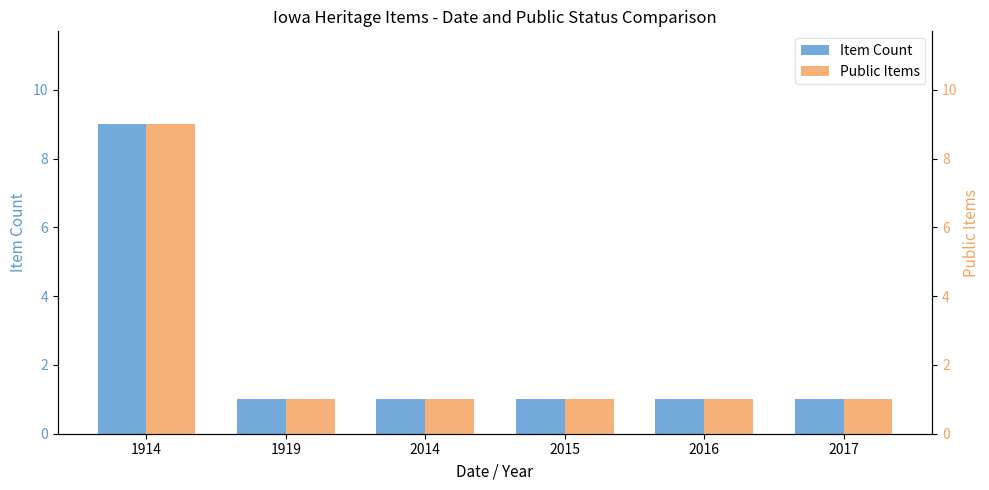

Reading left to right, list all the values displayed in this chart.

Item Count: 9	1	1	1	1	1
Public Items: 9	1	1	1	1	1